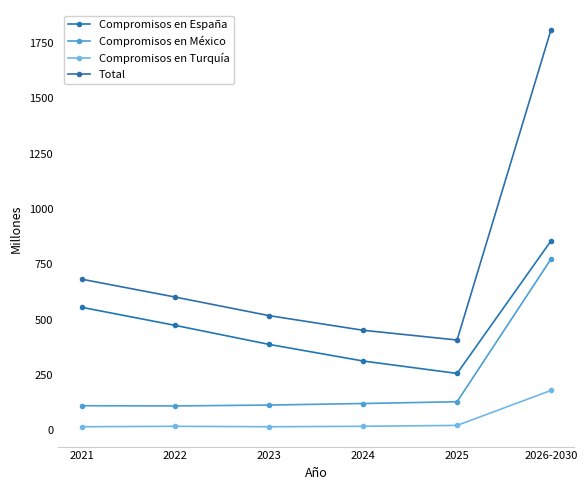

What is the sum of the Total values at 2021 and 2023?

1201